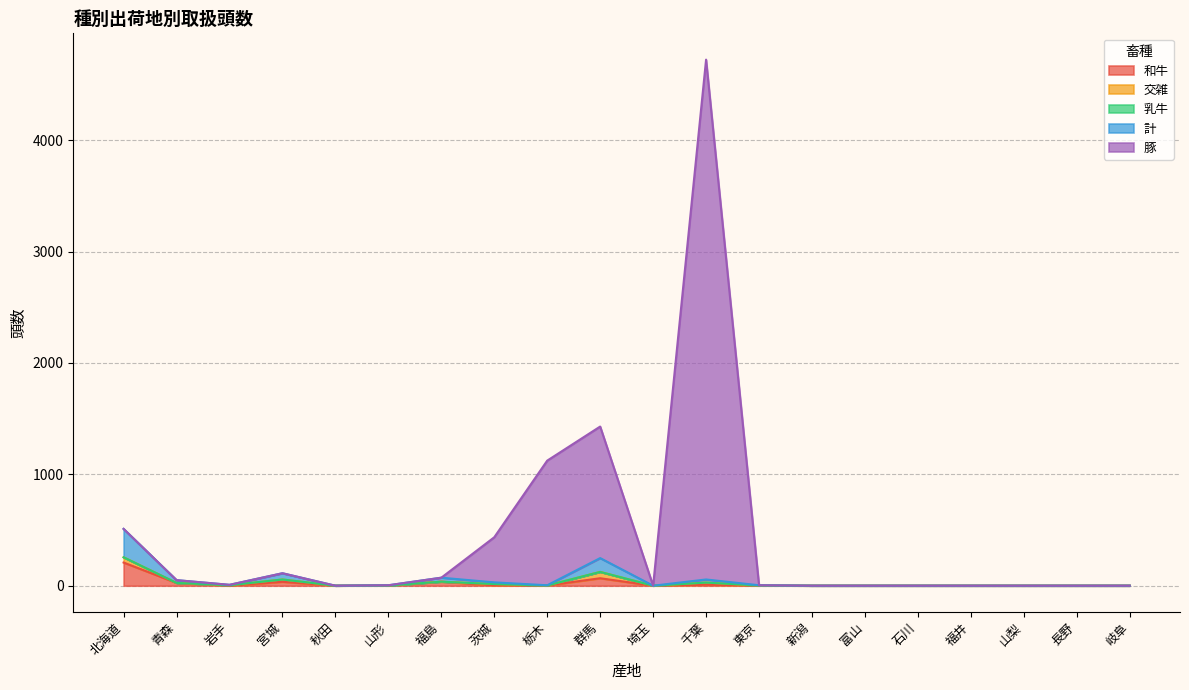

Where is 和牛 nearest to the value 104?

群馬